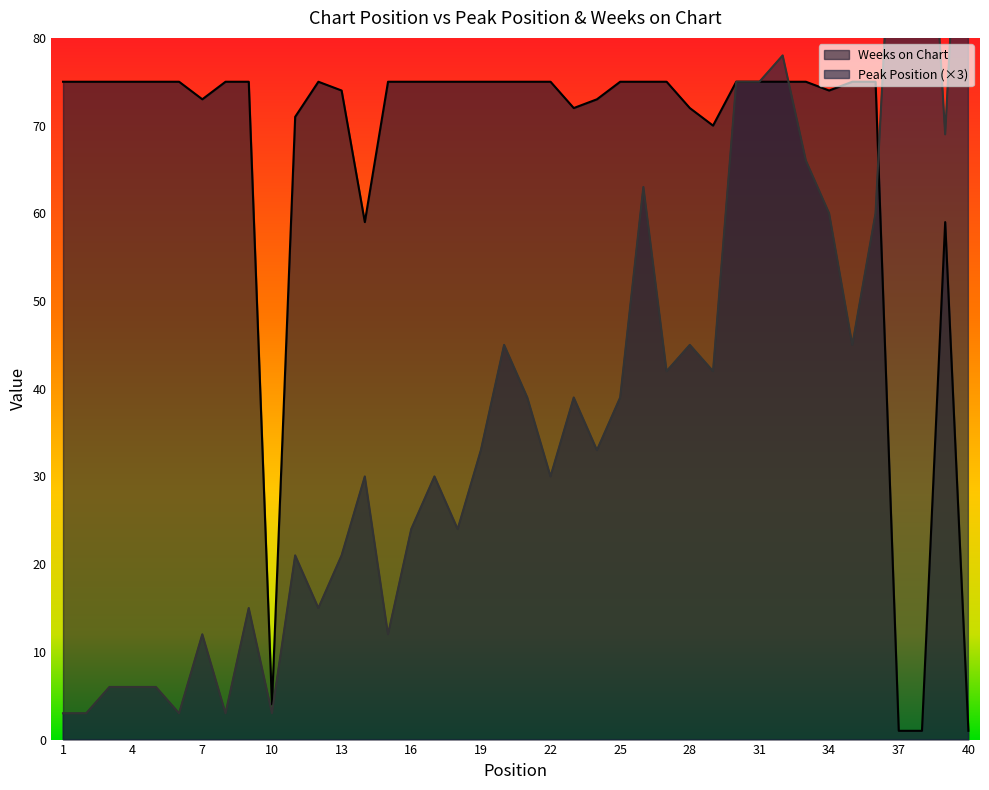

How many lines are shown in the chart?

2